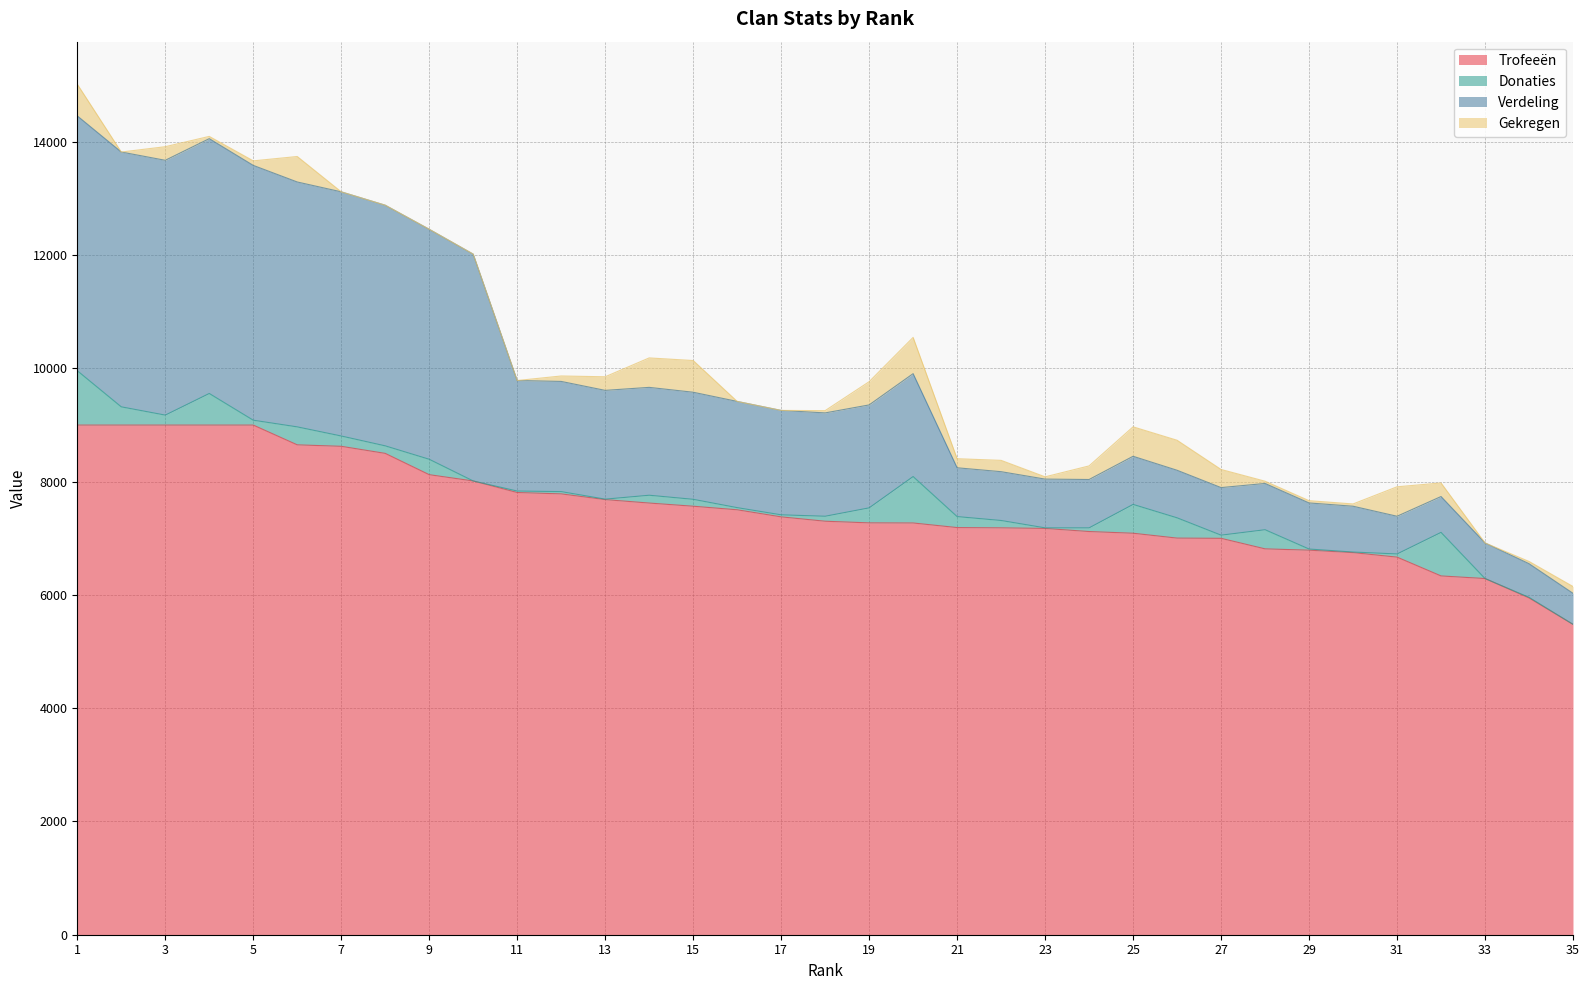

True or false: Trofeeën and Verdeling intersect in this chart.

False